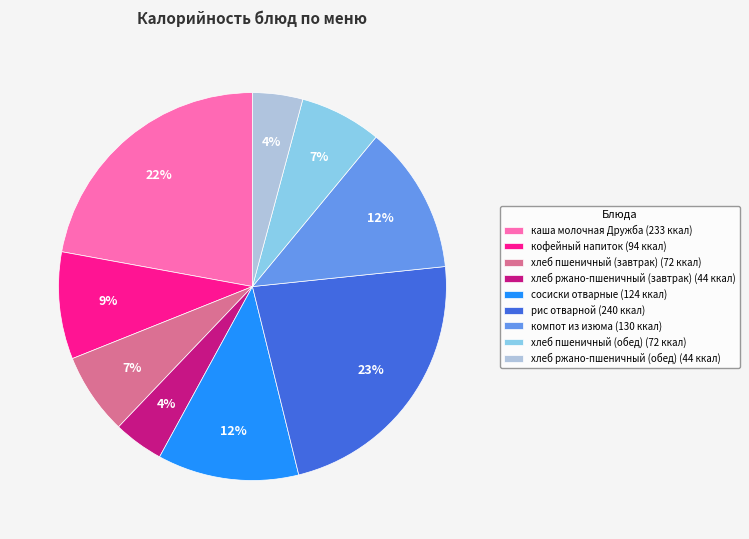

What is the ratio of the value at хлеб ржано-пшеничный (завтрак) to the value at хлеб пшеничный (обед)?

0.6